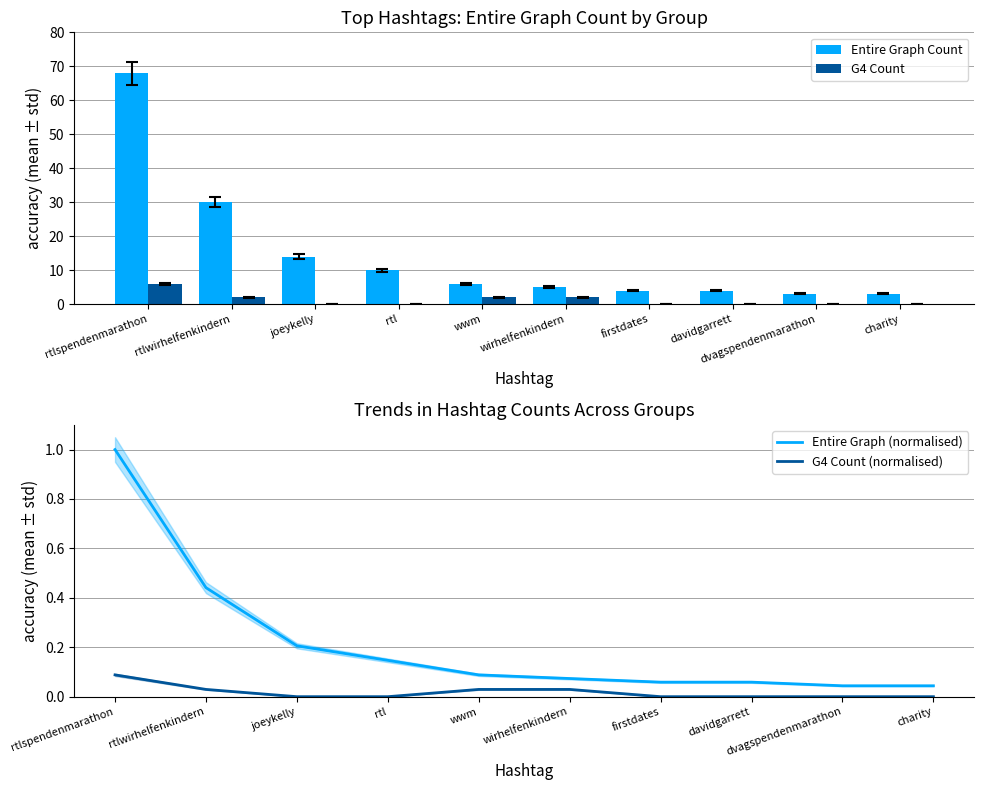

What is the difference between the highest and lowest values at charity?

3.0